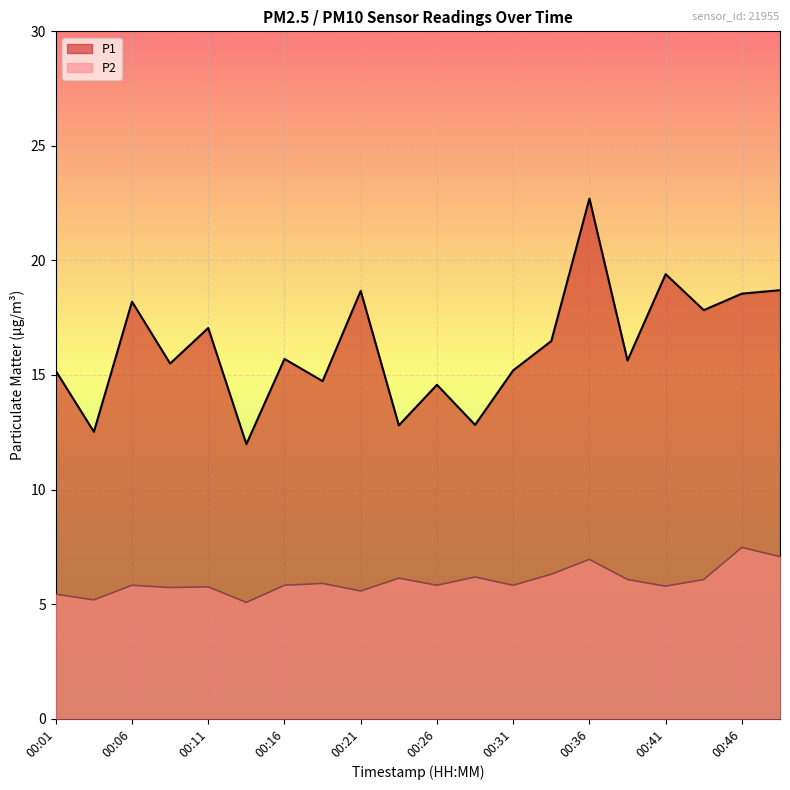

What are all the series names shown in the legend?

P1, P2